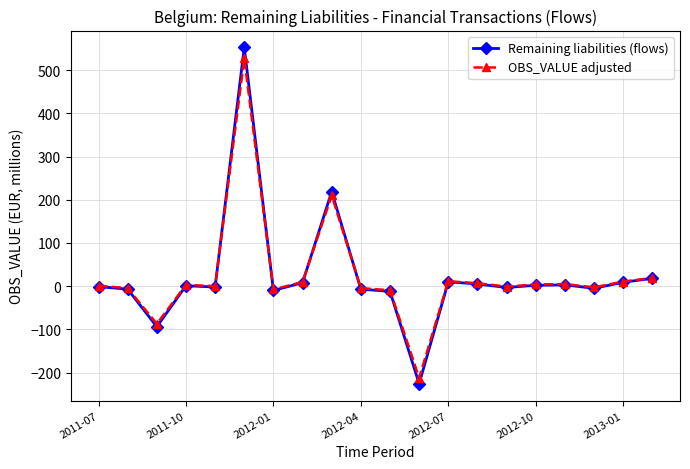

True or false: OBS_VALUE adjusted and Remaining liabilities (flows) intersect in this chart.

True